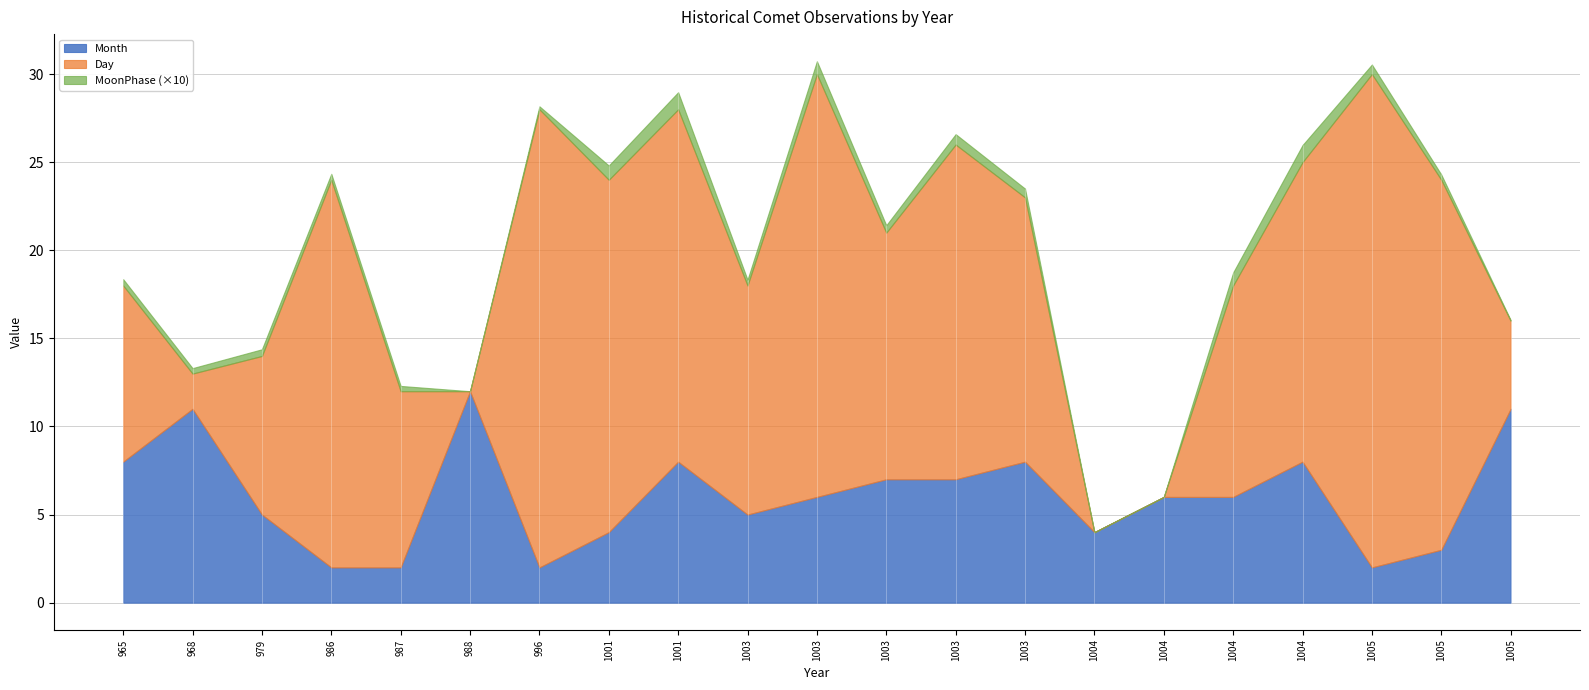

Is it true that Month equals 8.0 at 965?

True